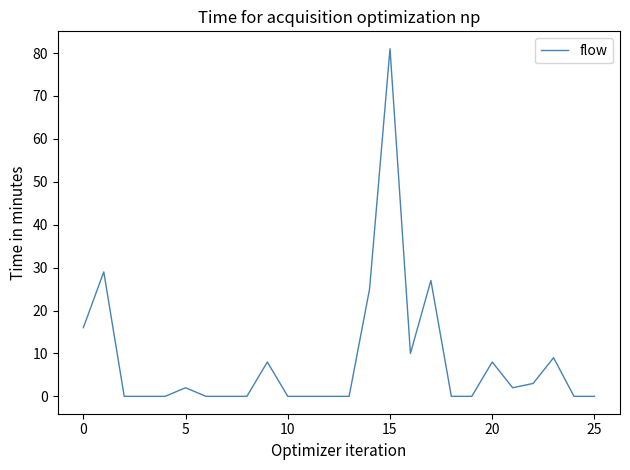

What is the difference between the maximum and minimum values?

81